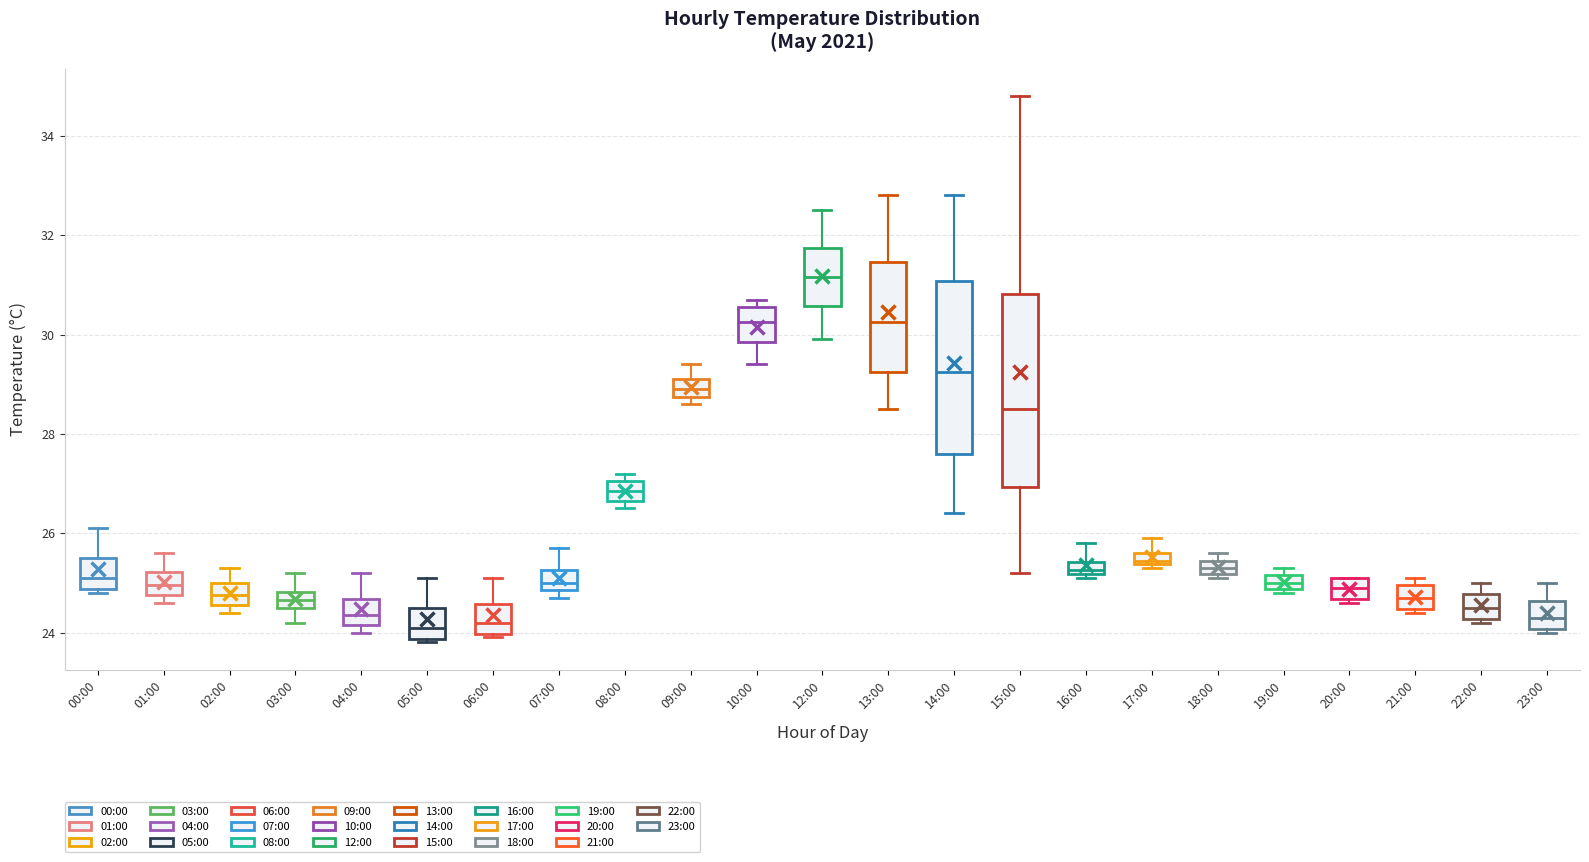

Which box is the tallest, from its lower edge to its upper edge?

15:00